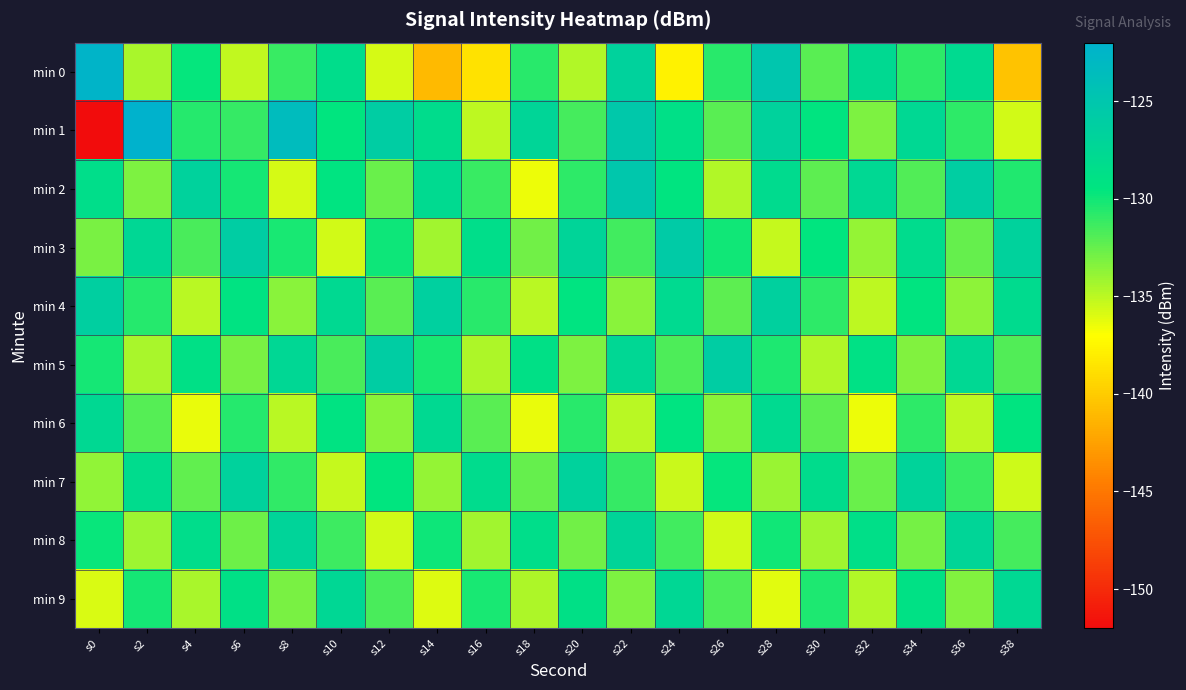

Reading left to right, list all the values displayed in this chart.

min 0: s0=-122.4	s2=-134.4	s4=-129.6	s6=-135.2	s8=-131.2	s10=-128.4	s12=-135.7	s14=-141.0	s16=-138.8	s18=-130.8	s20=-134.7	s22=-126.8	s24=-137.8	s26=-130.7	s28=-125.0	s30=-132.1	s32=-127.8	s34=-130.8	s36=-127.9	s38=-140.4
min 1: s0=-151.9	s2=-122.0	s4=-130.6	s6=-131.1	s8=-123.5	s10=-129.5	s12=-126.1	s14=-128.3	s16=-135.1	s18=-127.3	s20=-131.5	s22=-125.3	s24=-128.7	s26=-132.1	s28=-126.8	s30=-129.4	s32=-133.2	s34=-127.6	s36=-130.9	s38=-135.7
min 2: s0=-128.5	s2=-133.2	s4=-126.7	s6=-130.1	s8=-135.8	s10=-129.3	s12=-132.6	s14=-127.9	s16=-131.2	s18=-136.5	s20=-130.8	s22=-125.1	s24=-129.4	s26=-134.7	s28=-128.0	s30=-132.3	s32=-127.6	s34=-131.9	s36=-126.2	s38=-130.5
min 3: s0=-133.1	s2=-127.4	s4=-131.7	s6=-126.0	s8=-130.3	s10=-135.6	s12=-129.9	s14=-134.2	s16=-128.5	s18=-132.8	s20=-127.1	s22=-131.4	s24=-125.7	s26=-130.0	s28=-135.3	s30=-129.6	s32=-133.9	s34=-128.2	s36=-132.5	s38=-126.8
min 4: s0=-126.3	s2=-130.6	s4=-134.9	s6=-129.2	s8=-133.5	s10=-127.8	s12=-132.1	s14=-126.4	s16=-130.7	s18=-135.0	s20=-129.3	s22=-133.6	s24=-127.9	s26=-132.2	s28=-126.5	s30=-130.8	s32=-135.1	s34=-129.4	s36=-133.7	s38=-128.0
min 5: s0=-130.2	s2=-134.5	s4=-128.8	s6=-133.1	s8=-127.4	s10=-131.7	s12=-126.0	s14=-130.3	s16=-134.6	s18=-128.9	s20=-133.2	s22=-127.5	s24=-131.8	s26=-126.1	s28=-130.4	s30=-134.7	s32=-129.0	s34=-133.3	s36=-127.6	s38=-131.9
min 6: s0=-127.7	s2=-132.0	s4=-136.3	s6=-130.6	s8=-134.9	s10=-129.2	s12=-133.5	s14=-127.8	s16=-132.1	s18=-136.4	s20=-130.7	s22=-135.0	s24=-129.3	s26=-133.6	s28=-127.9	s30=-132.2	s32=-136.5	s34=-130.8	s36=-135.1	s38=-129.4
min 7: s0=-133.8	s2=-128.1	s4=-132.4	s6=-126.7	s8=-131.0	s10=-135.3	s12=-129.6	s14=-133.9	s16=-128.2	s18=-132.5	s20=-126.8	s22=-131.1	s24=-135.4	s26=-129.7	s28=-134.0	s30=-128.3	s32=-132.6	s34=-126.9	s36=-131.2	s38=-135.5
min 8: s0=-129.8	s2=-134.1	s4=-128.4	s6=-132.7	s8=-127.0	s10=-131.3	s12=-135.6	s14=-129.9	s16=-134.2	s18=-128.5	s20=-132.8	s22=-127.1	s24=-131.4	s26=-135.7	s28=-130.0	s30=-134.3	s32=-128.6	s34=-132.9	s36=-127.2	s38=-131.5
min 9: s0=-135.9	s2=-130.2	s4=-134.5	s6=-128.8	s8=-133.1	s10=-127.4	s12=-131.7	s14=-136.0	s16=-130.3	s18=-134.6	s20=-128.9	s22=-133.2	s24=-127.5	s26=-131.8	s28=-136.1	s30=-130.4	s32=-134.7	s34=-129.0	s36=-133.3	s38=-127.6